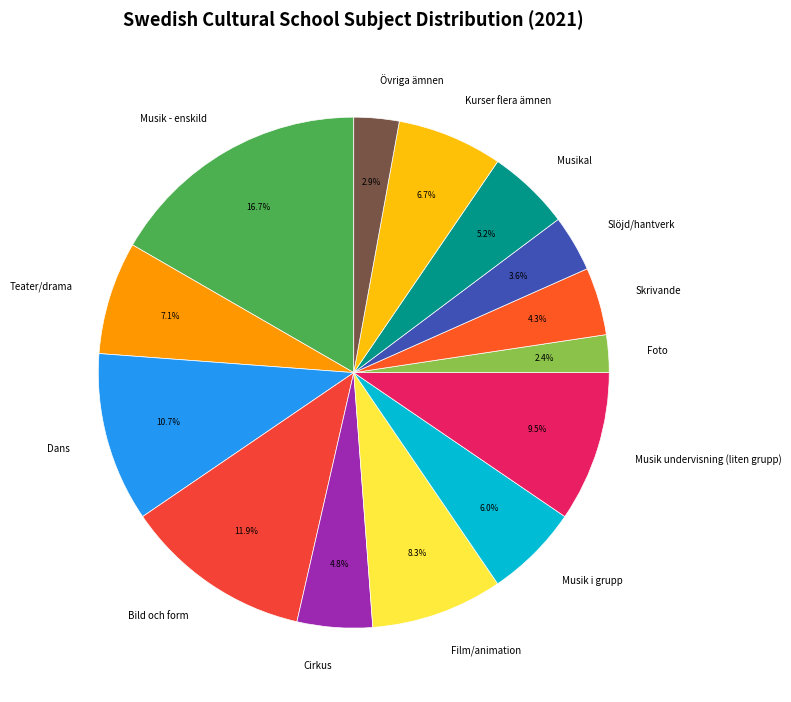

True or false: Bild och form accounts for 1% of the total.

False